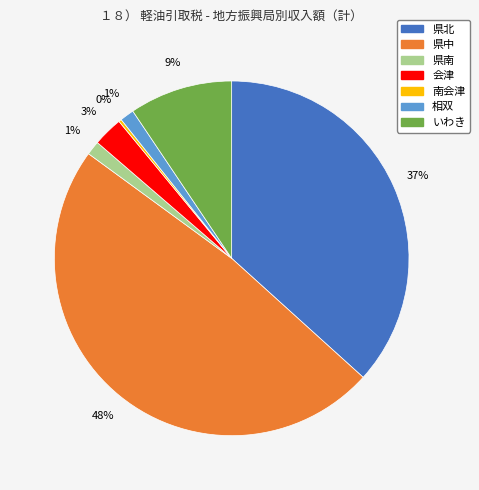

Which slice is the largest?

県中